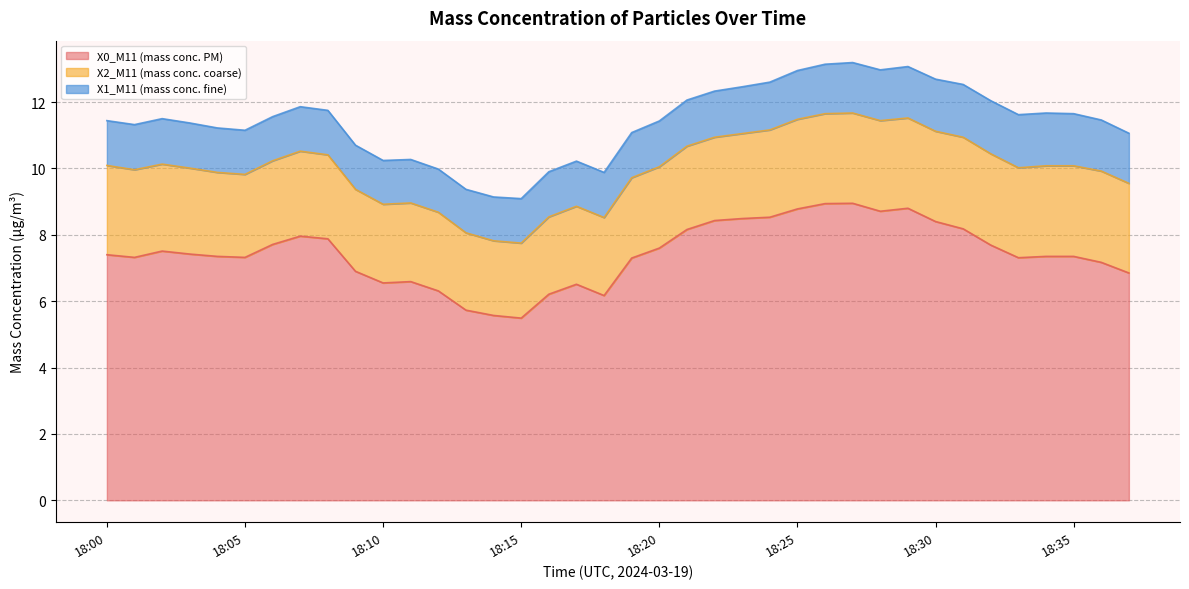

Between 18:19 and 18:25, which series saw the biggest shift?

X0_M11 (mass conc. PM)